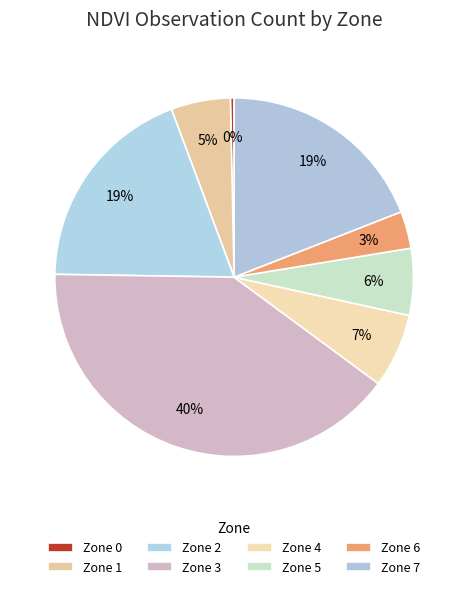

What is the change in value from Zone 6 to Zone 7?

+47